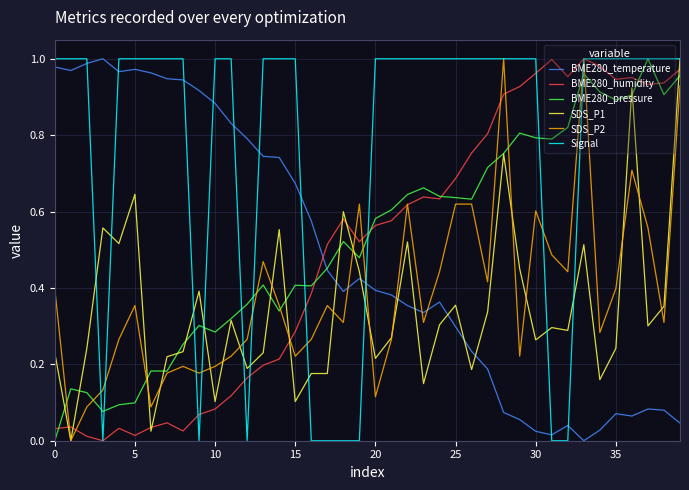

Which series has the largest total across all categories?

Signal